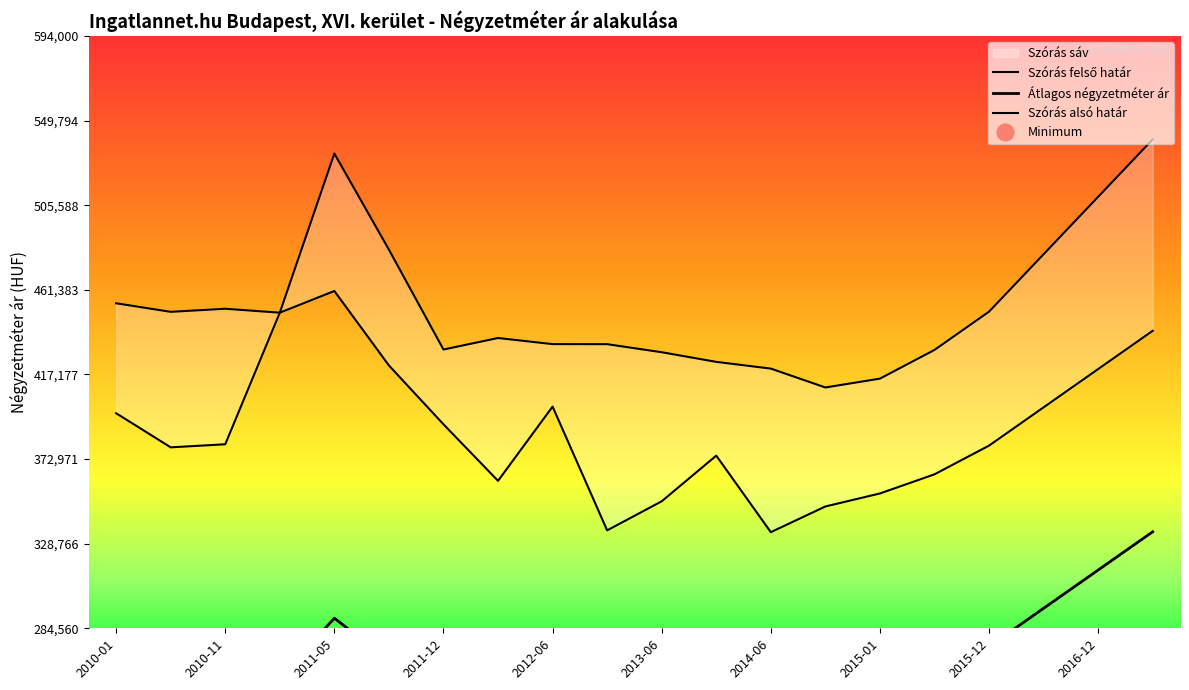

True or false: Átlagos négyzetméter ár has more than 2 points higher than both neighbors.

True